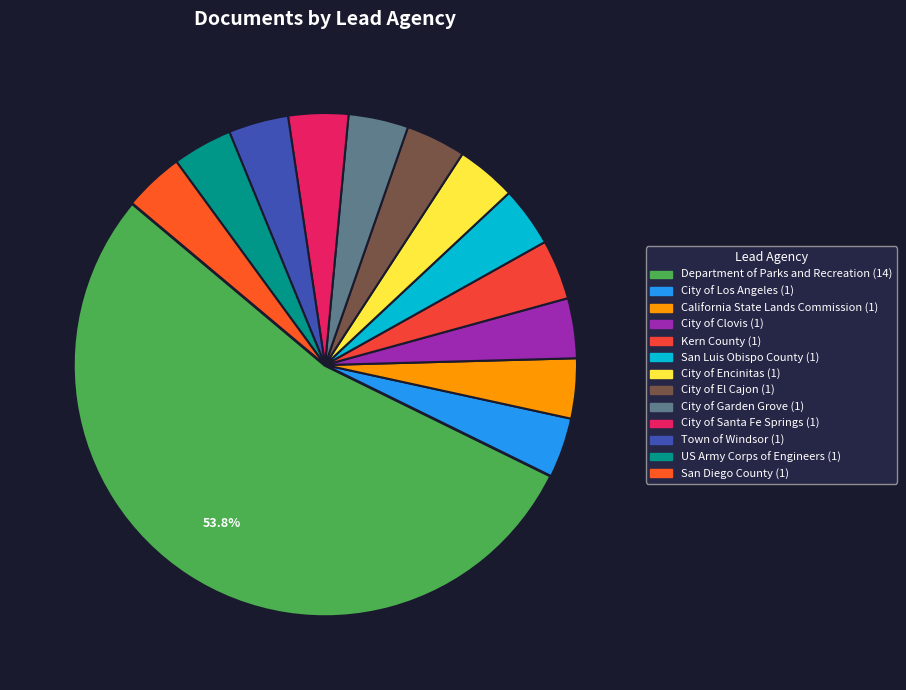

Rank the categories by value from lowest to highest.

City of Los Angeles, California State Lands Commission, City of Clovis, Kern County, San Luis Obispo County, City of Encinitas, City of El Cajon, City of Garden Grove, City of Santa Fe Springs, Town of Windsor, US Army Corps of Engineers, San Diego County, Department of Parks and Recreation